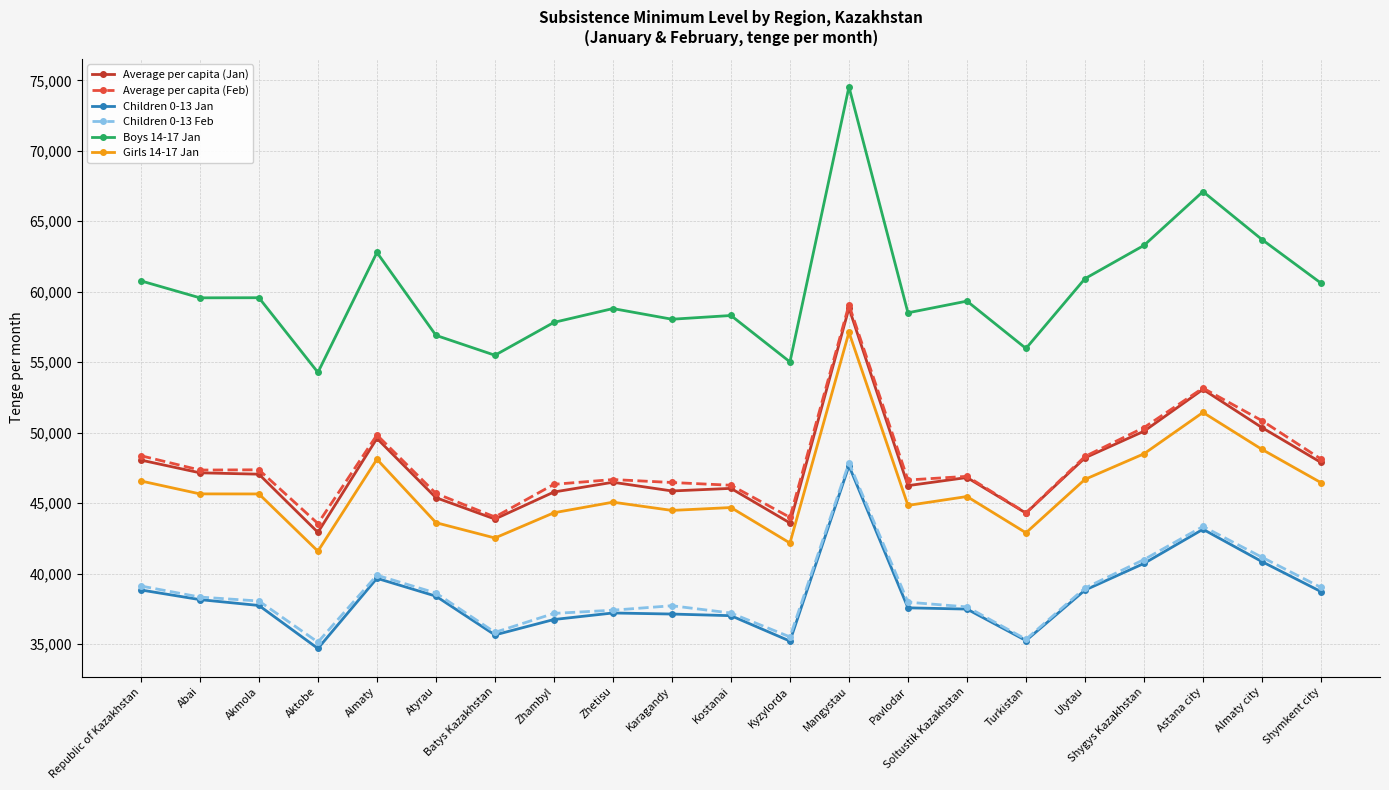

True or false: Boys 14-17 Jan and Average per capita (Feb) intersect in this chart.

False